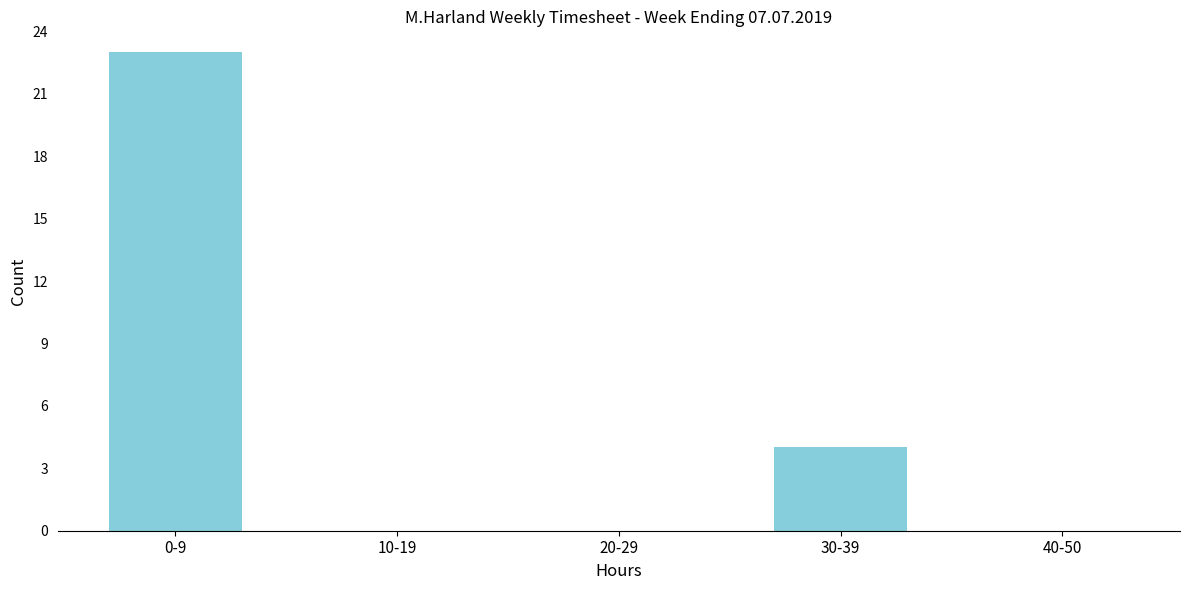

Reading right to left, extract all data points from this chart.

40-50=0	30-39=4	20-29=0	10-19=0	0-9=23